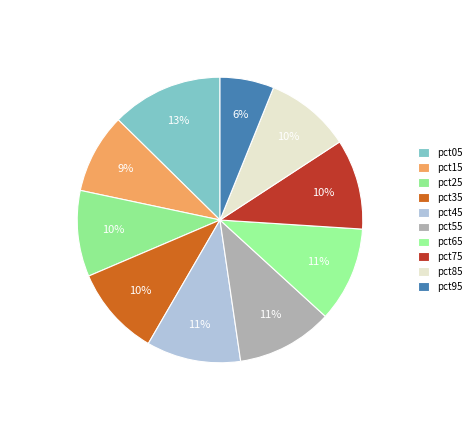

How many segments does this pie chart have?

10